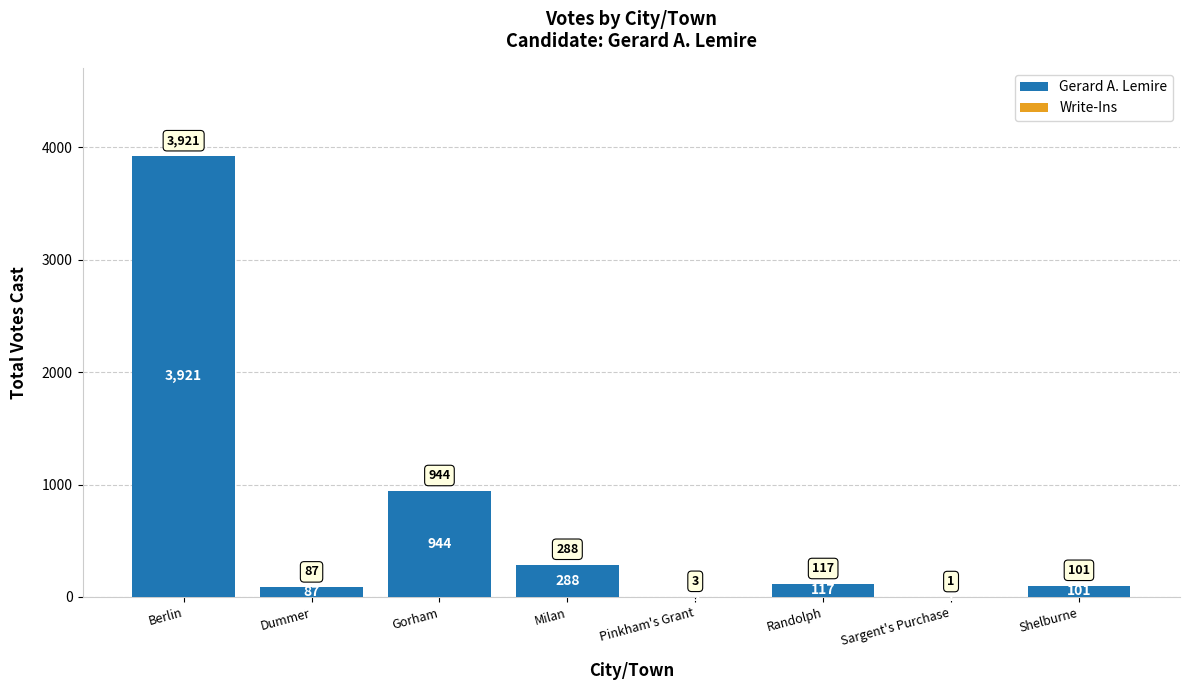

Reading right to left, transcribe all the data shown in this chart.

Shelburne=101	Sargent's Purchase=1	Randolph=117	Pinkham's Grant=3	Milan=288	Gorham=944	Dummer=87	Berlin=3921